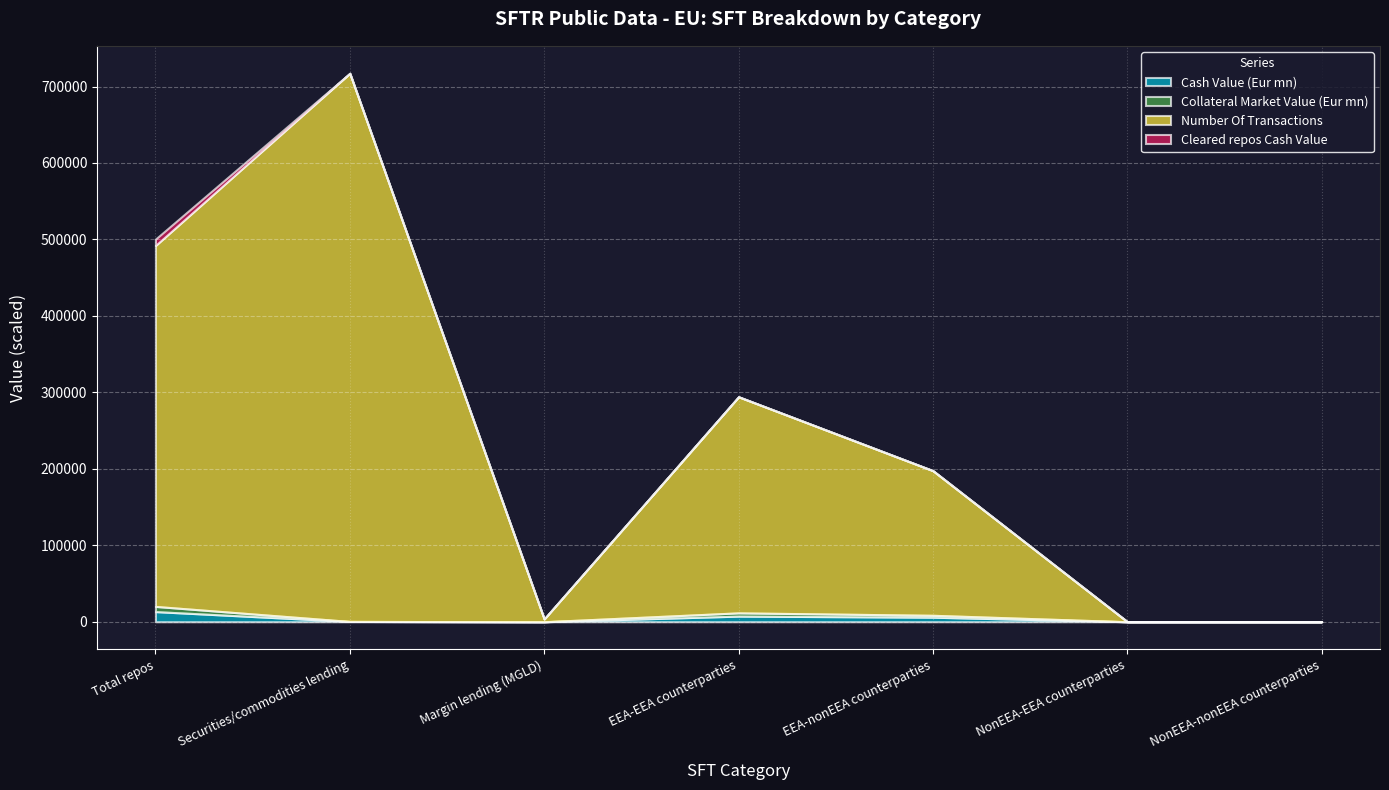

Reading left to right, list all the values displayed in this chart.

Cash Value (Eur mn): 13280874.9	392204.4	804.4	7349151.5	5926828.7	4055.1	839.6
Collateral Market Value (Eur mn): 6765828.8	5496.9	934.3	4265835.8	2499971.6	21.5	0.0
Number Of Transactions: 471923.0	716931.0	3655.0	282632.0	189166.0	104.0	21.0
Cleared repos Cash Value: 8415488.7	0.0	0.0	0.0	0.0	0.0	0.0